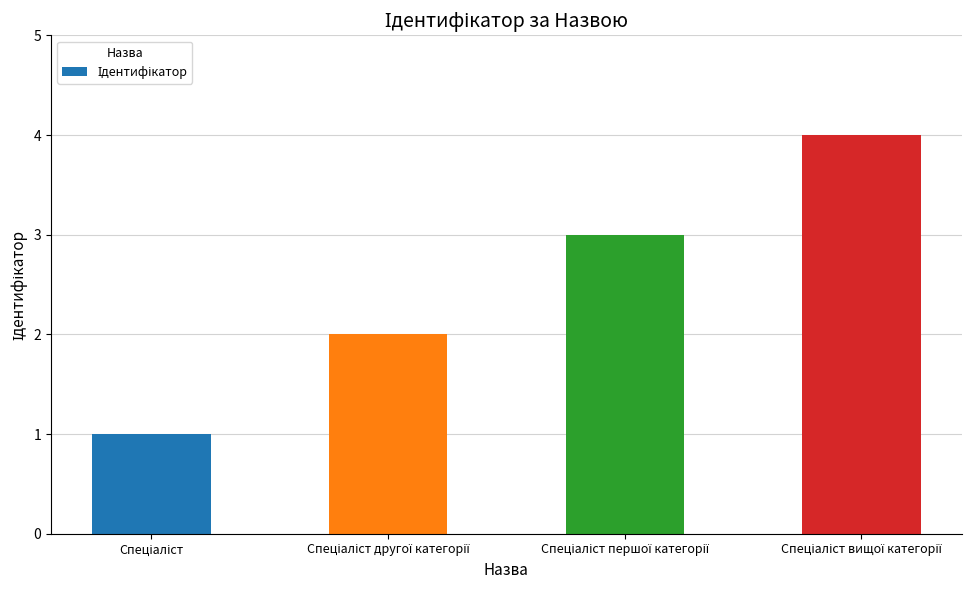

What is the difference between the maximum and minimum values?

3